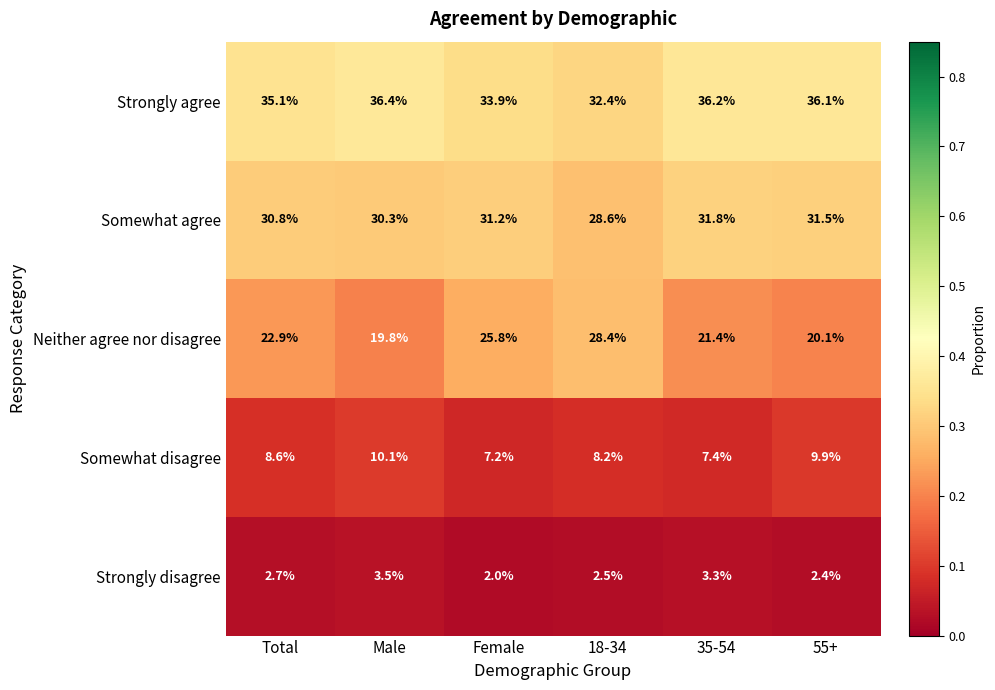

Is it true that Neither agree nor disagree equals 29.3 at 35-54?

False